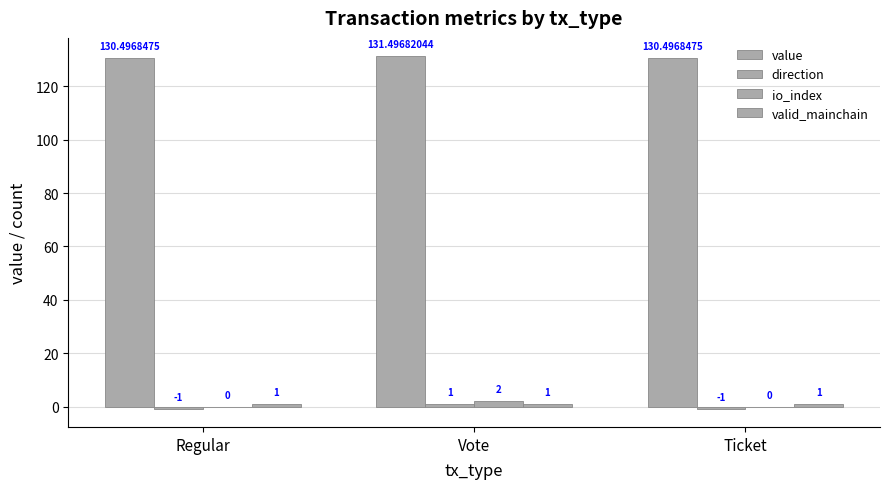

What position from the left is Ticket?

3